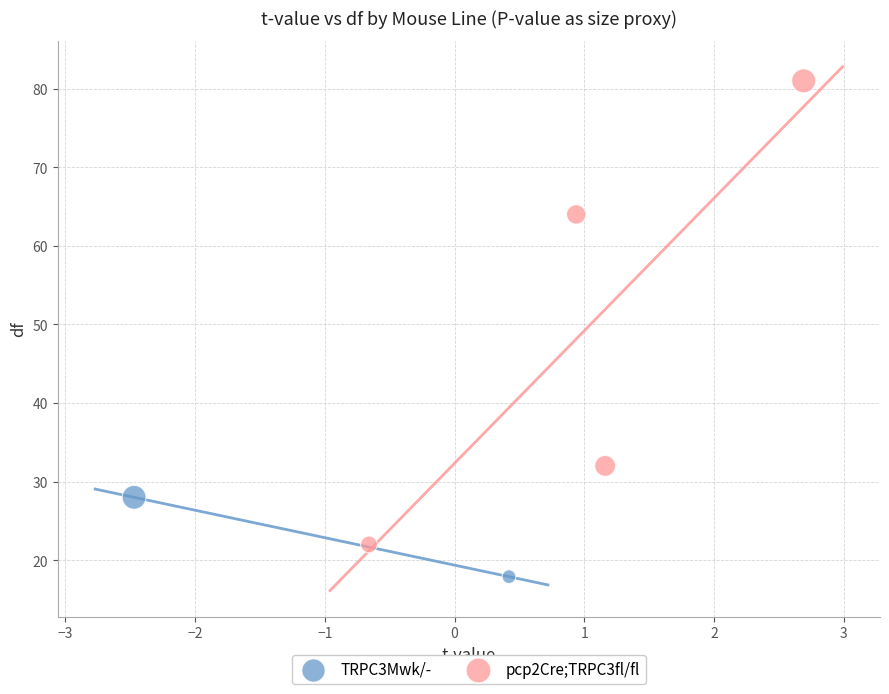

Which series reaches the maximum Y coordinate?

pcp2Cre;TRPC3fl/fl